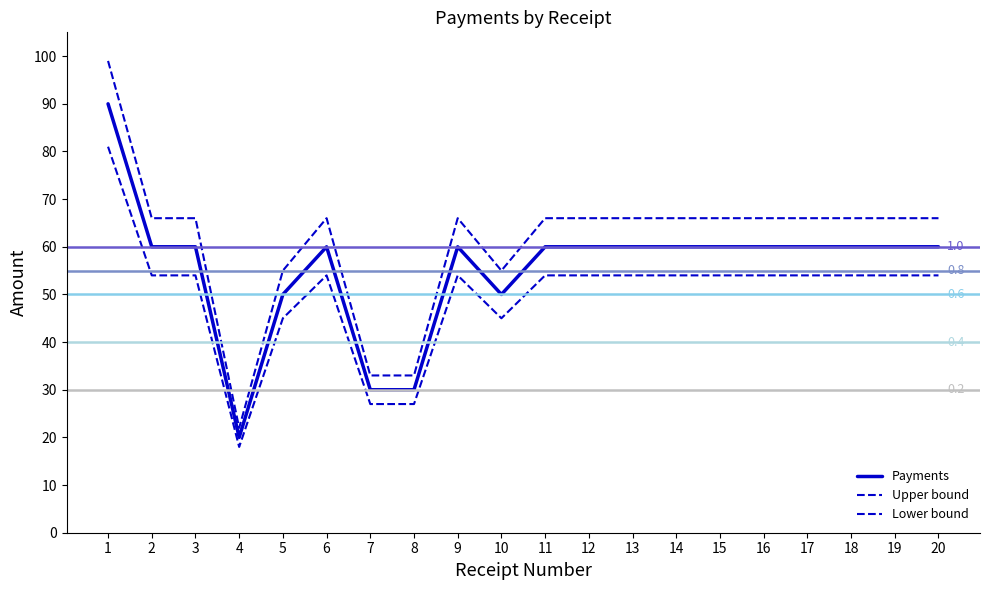

True or false: Upper bound and Payments cross at least once.

False